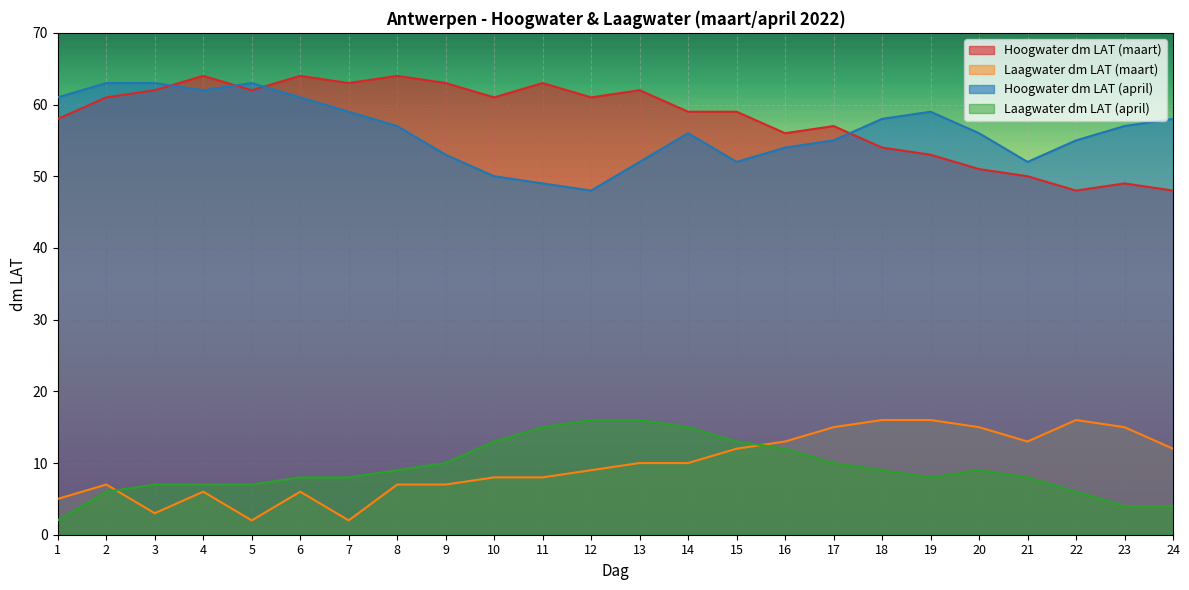

At which category is the sum across all series the highest?

13